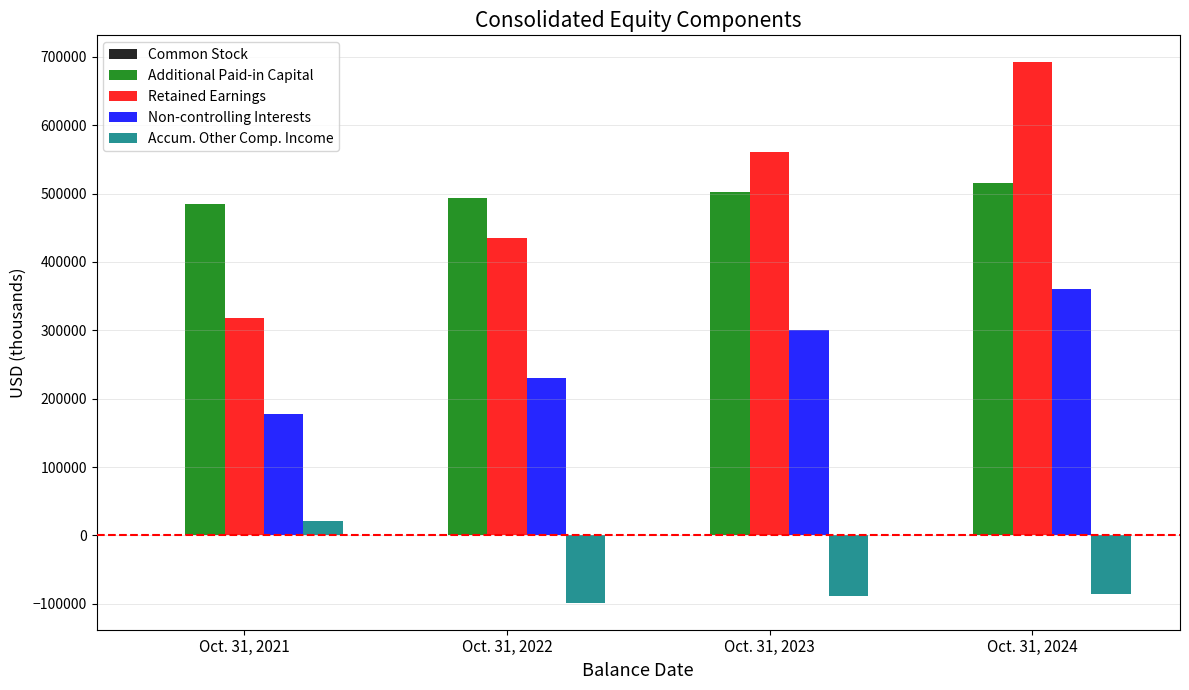

How many Additional Paid-in Capital values are between 493741 and 514757?

3